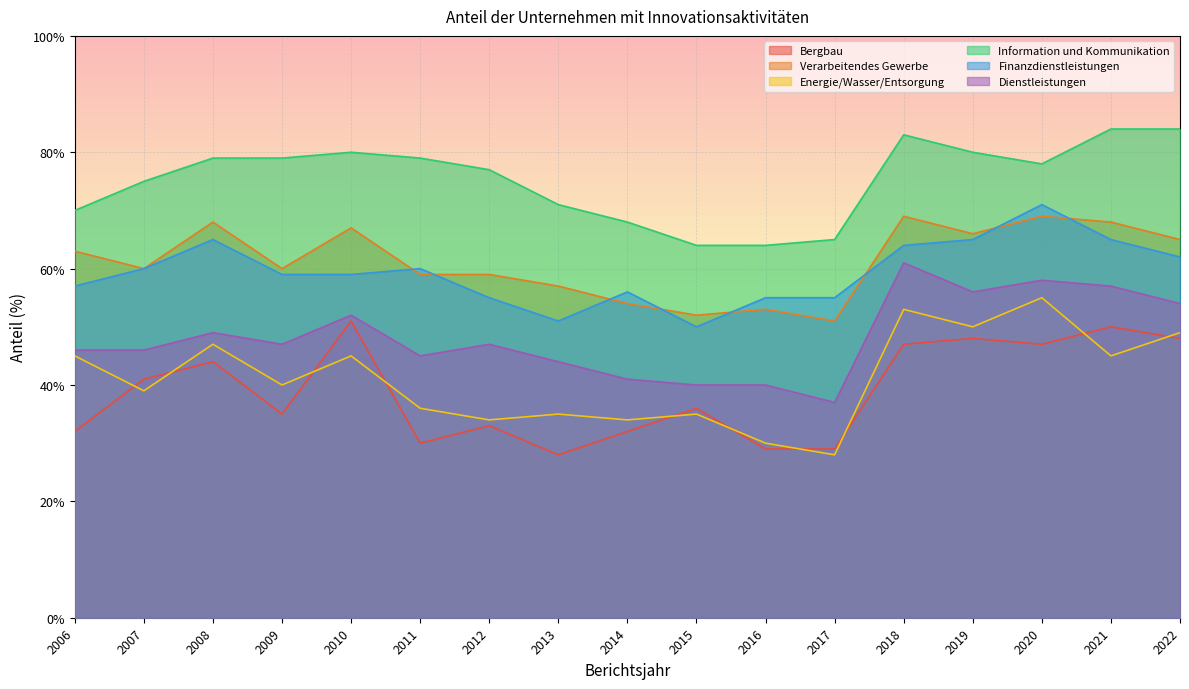

Rank the series at 2009 from highest to lowest value.

Information und Kommunikation, Verarbeitendes Gewerbe, Finanzdienstleistungen, Dienstleistungen, Energie/Wasser/Entsorgung, Bergbau